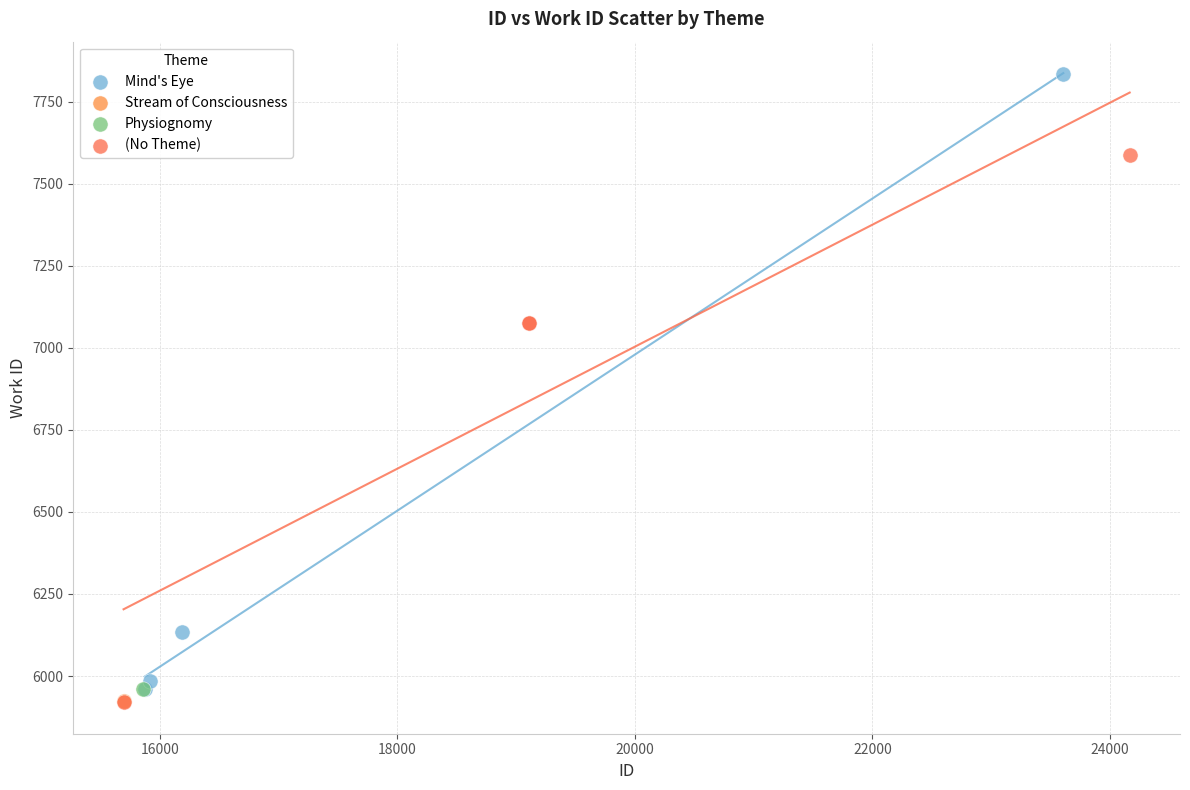

What are all the series names shown in the legend?

Mind's Eye, Stream of Consciousness, Physiognomy, (No Theme)